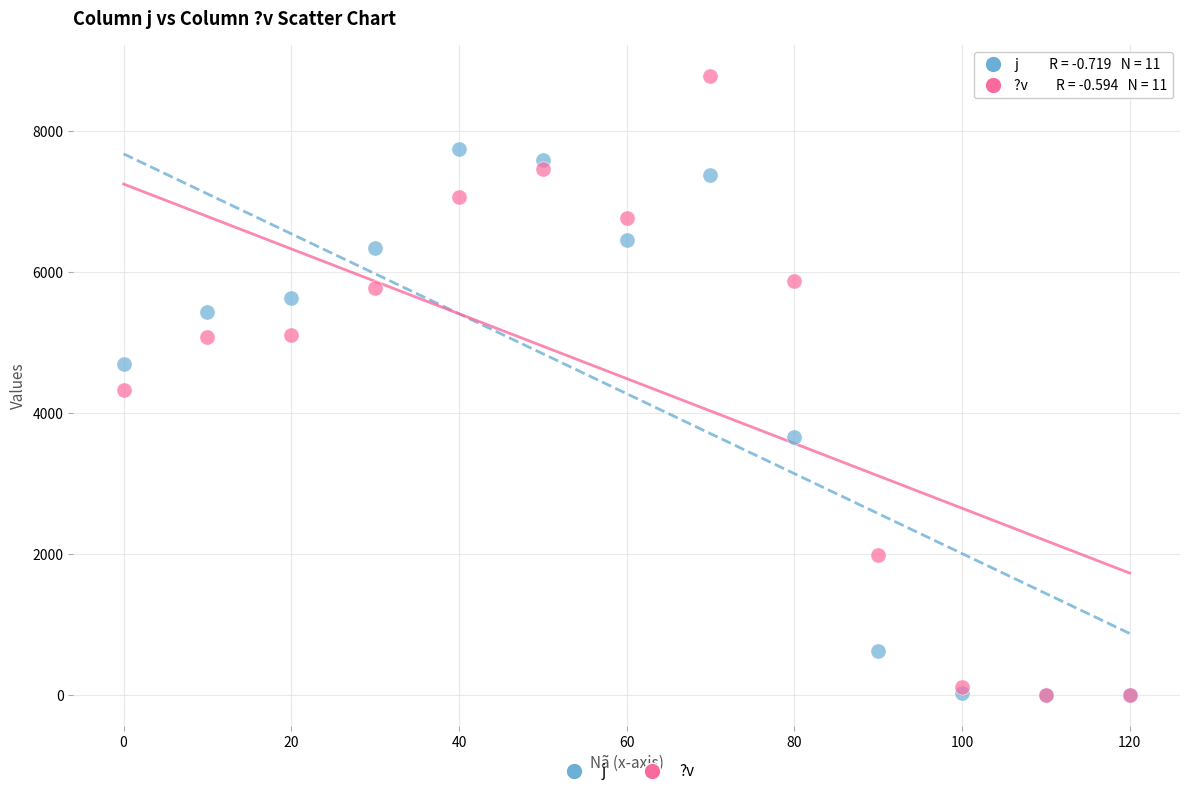

In the j series, what Y value is closest to 3871?

3658